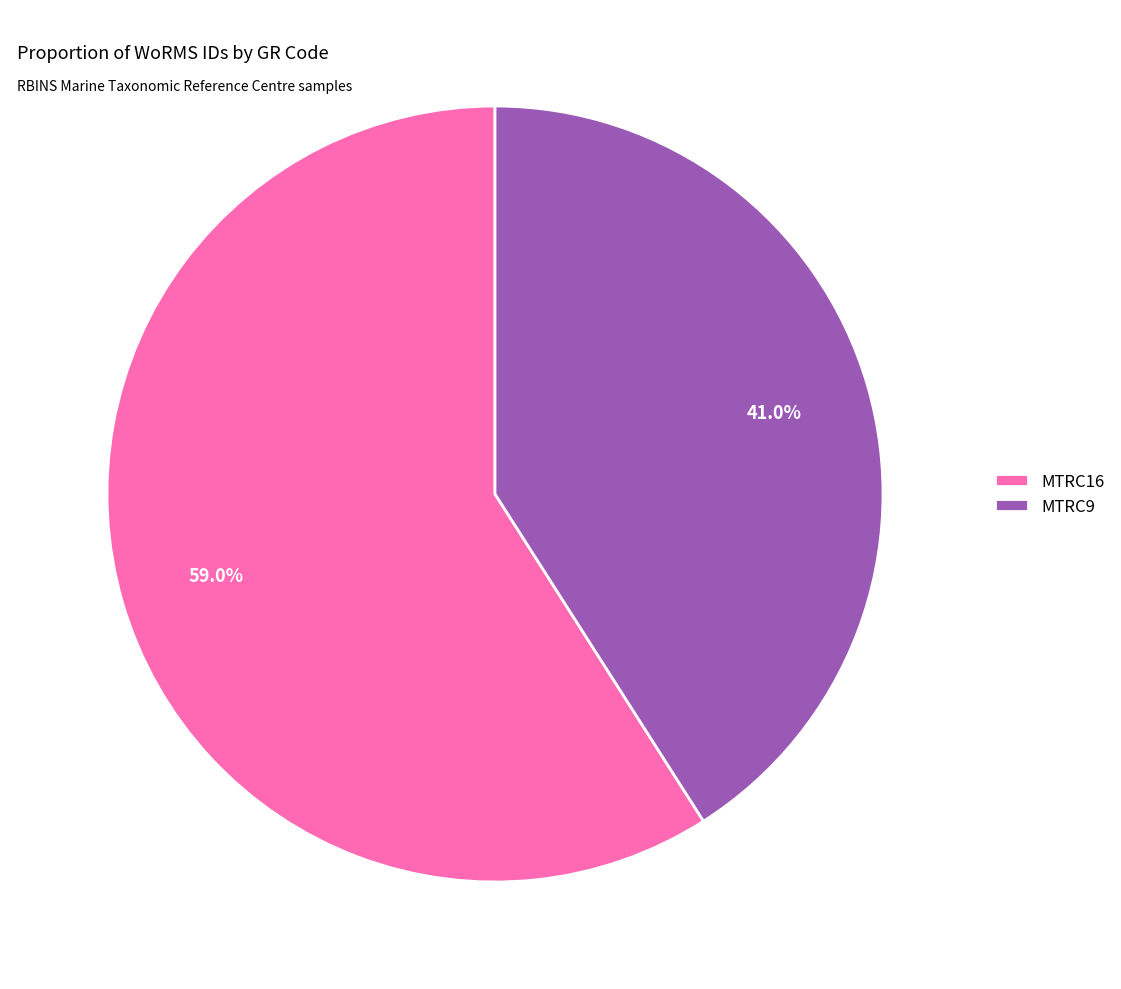

Rank the categories by value from highest to lowest.

MTRC16, MTRC9